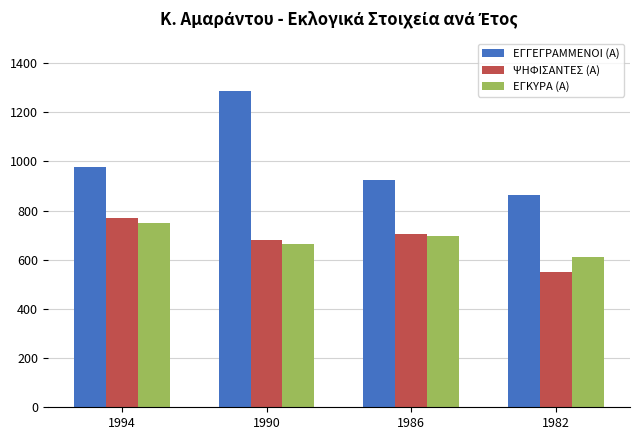

At which label does ΨΗΦΙΣΑΝΤΕΣ (Α) first exceed 704?

1994